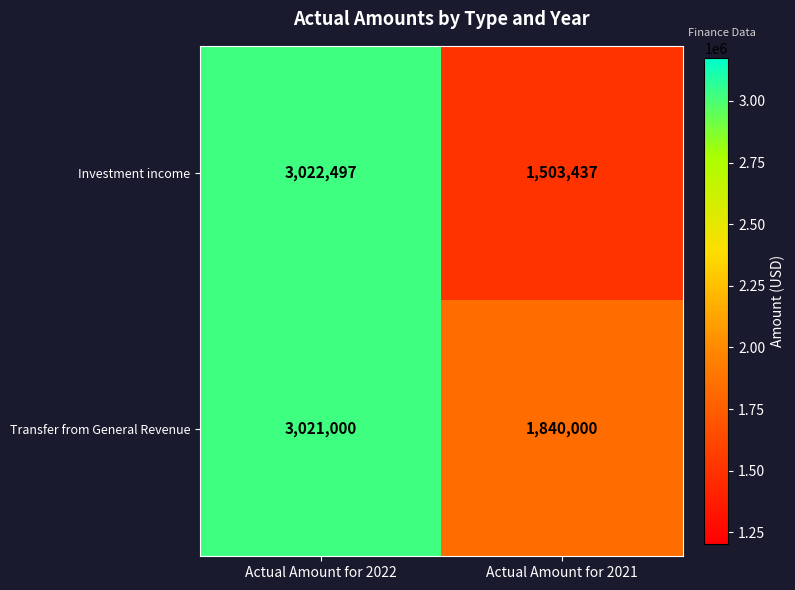

Which series has the largest total across all categories?

Transfer from General Revenue